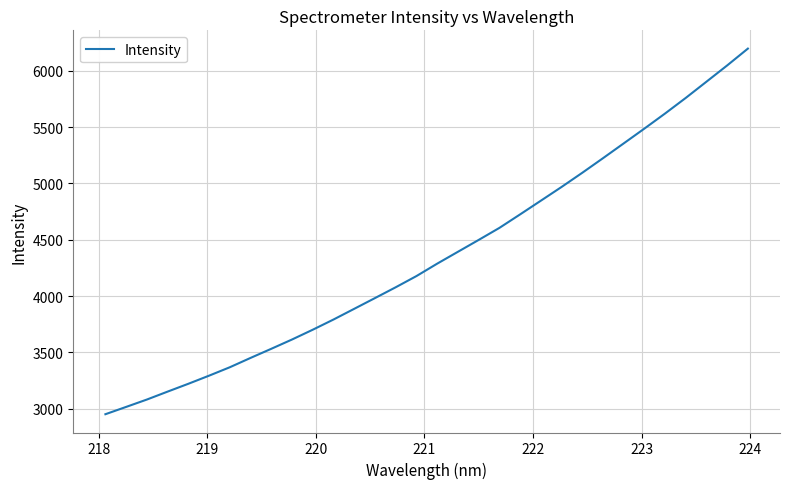

What is the difference between the maximum and minimum values?

3244.6